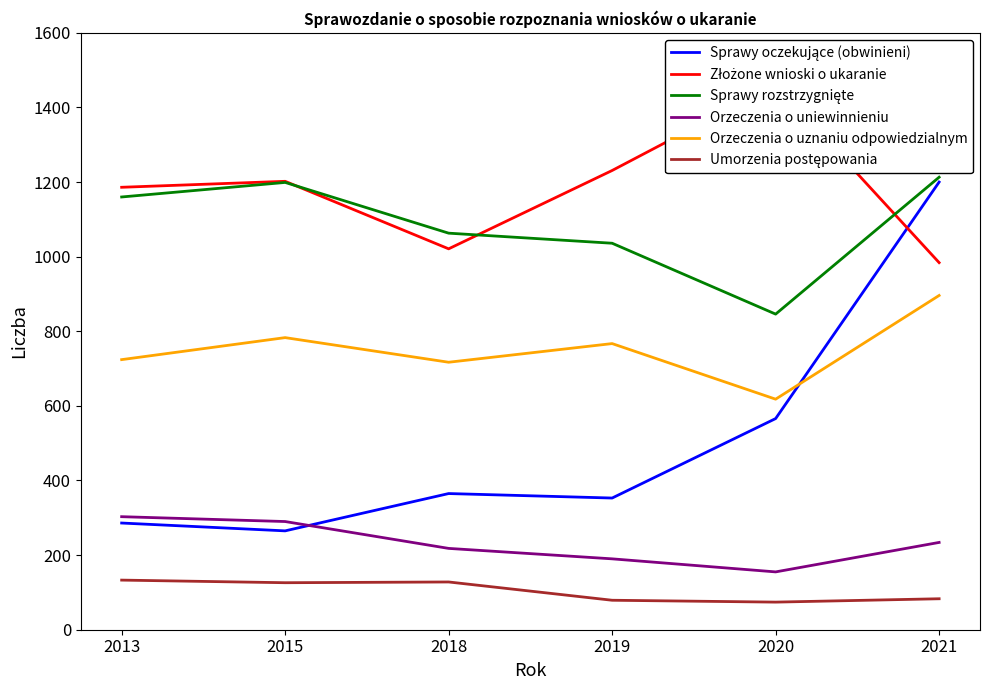

Between 2021 and 2018, which is larger?

2021